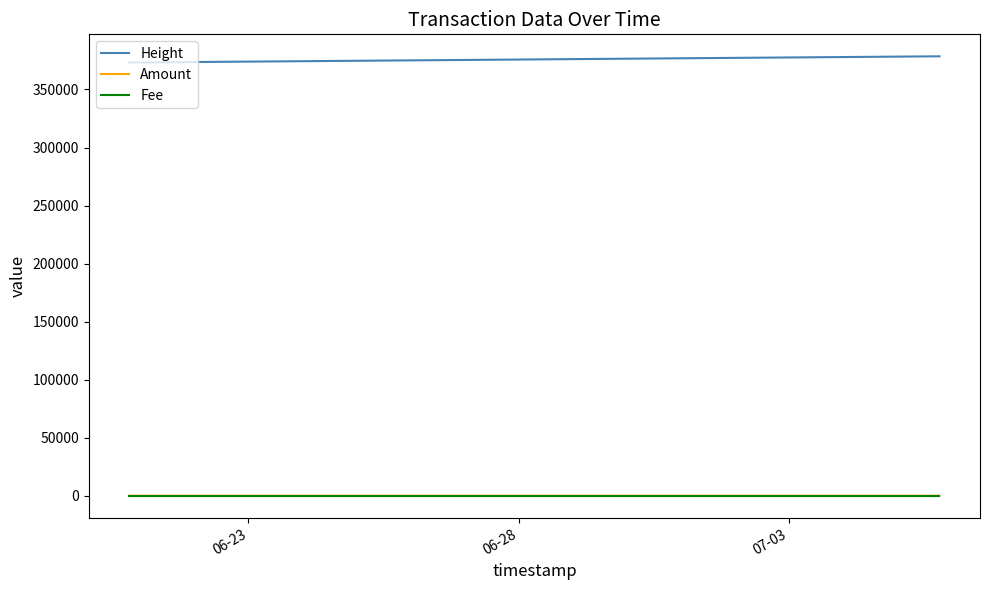

Which series has the largest total across all categories?

Height